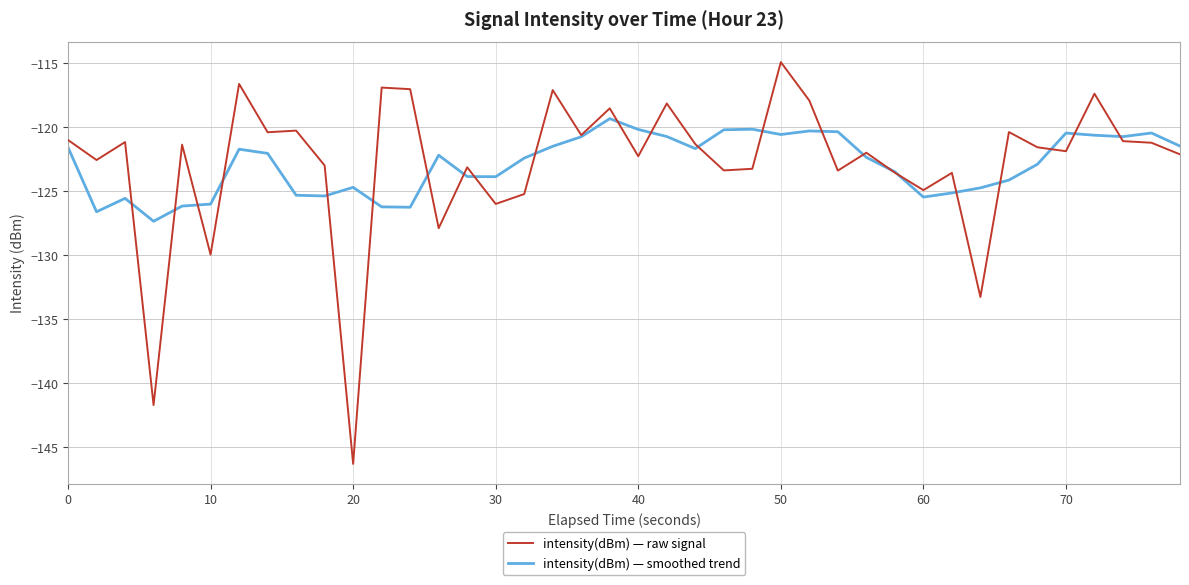

Rank the series by their maximum value, from highest to lowest.

intensity(dBm) — raw signal, intensity(dBm) — smoothed trend